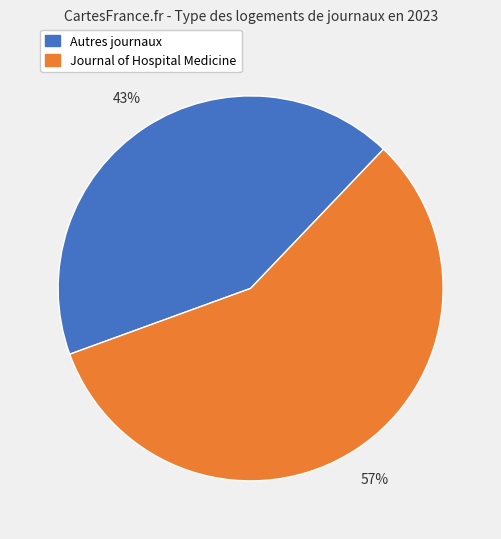

Does any single category account for the majority?

Yes